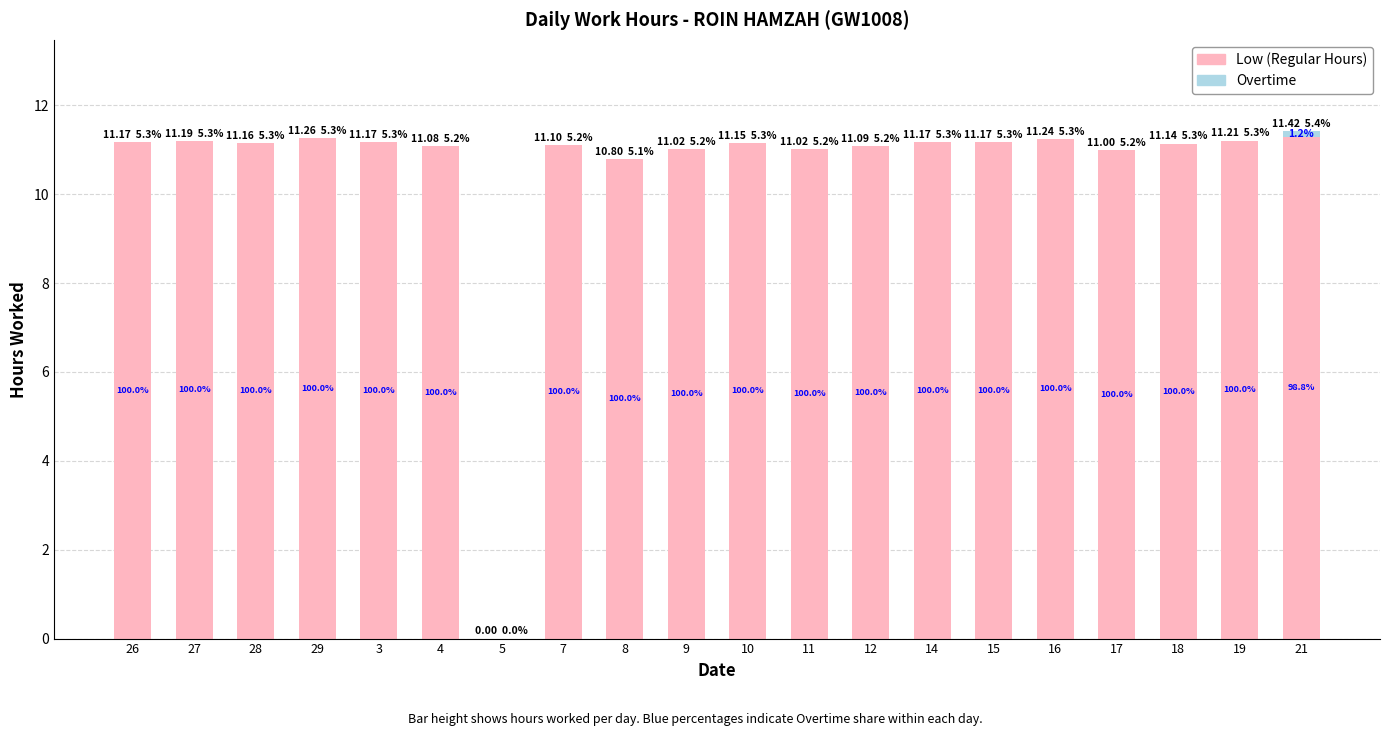

What is the value of the Low (Regular Hours) bar at the 20th from the left?

11.3